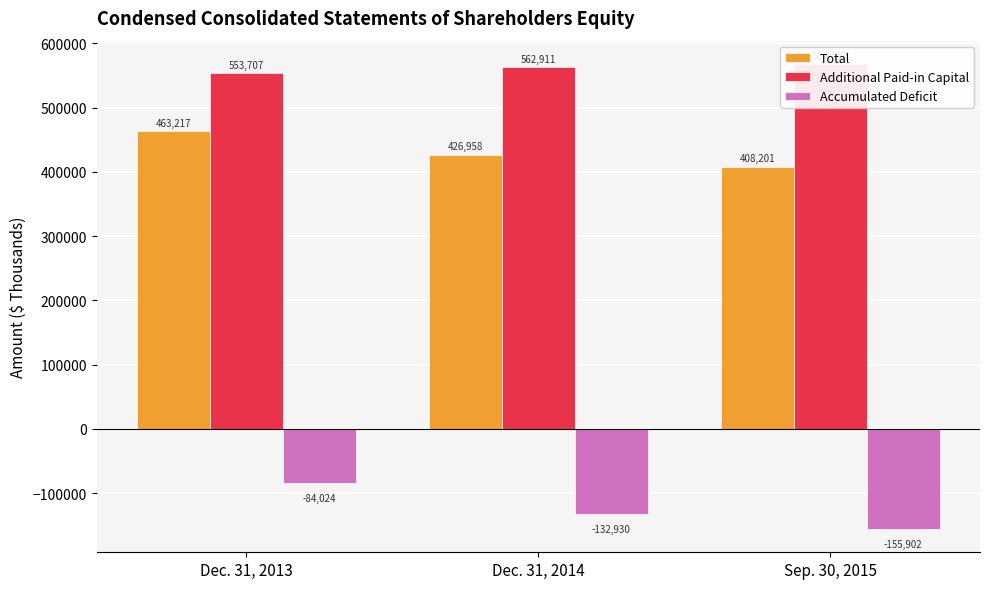

How many values in the Accumulated Deficit series exceed -132930?

1